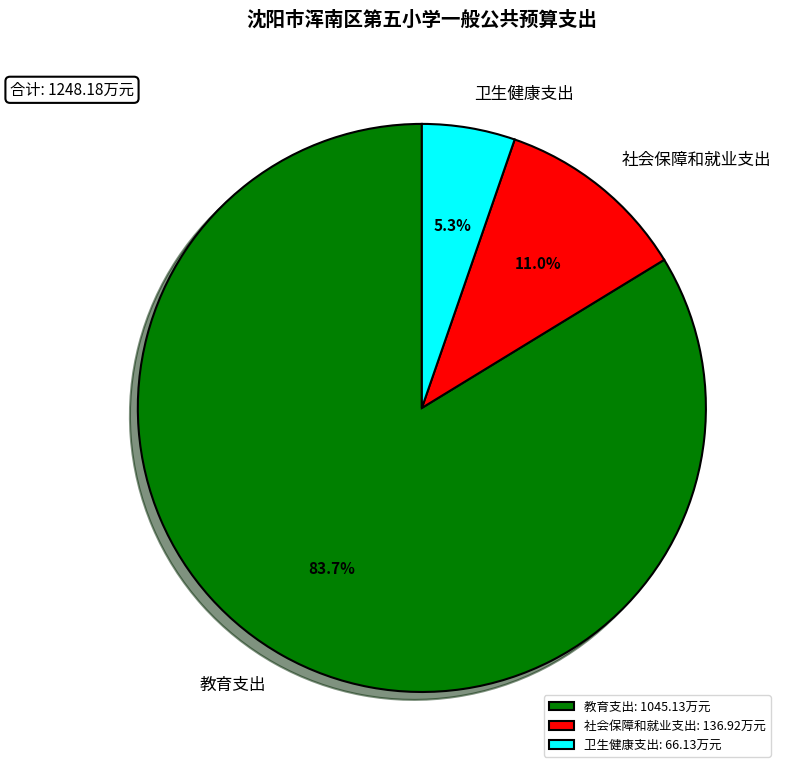

Is it true that 卫生健康支出 is 5% of the pie?

True